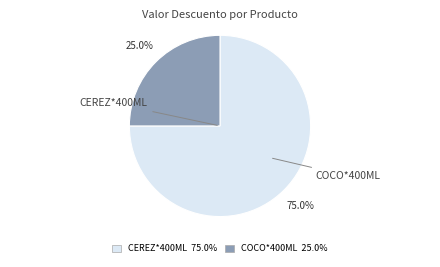

Is there any slice that represents more than half of the pie?

Yes